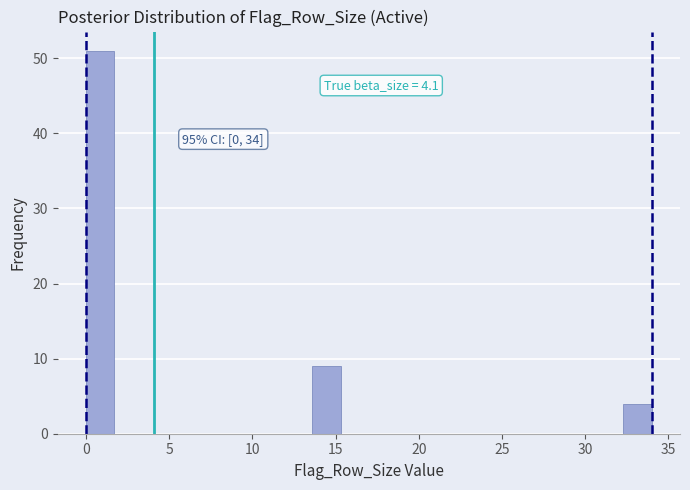

Around what value on the x-axis is the tallest bar? Give the approximate position of its centre, as read against the axis.

1.0